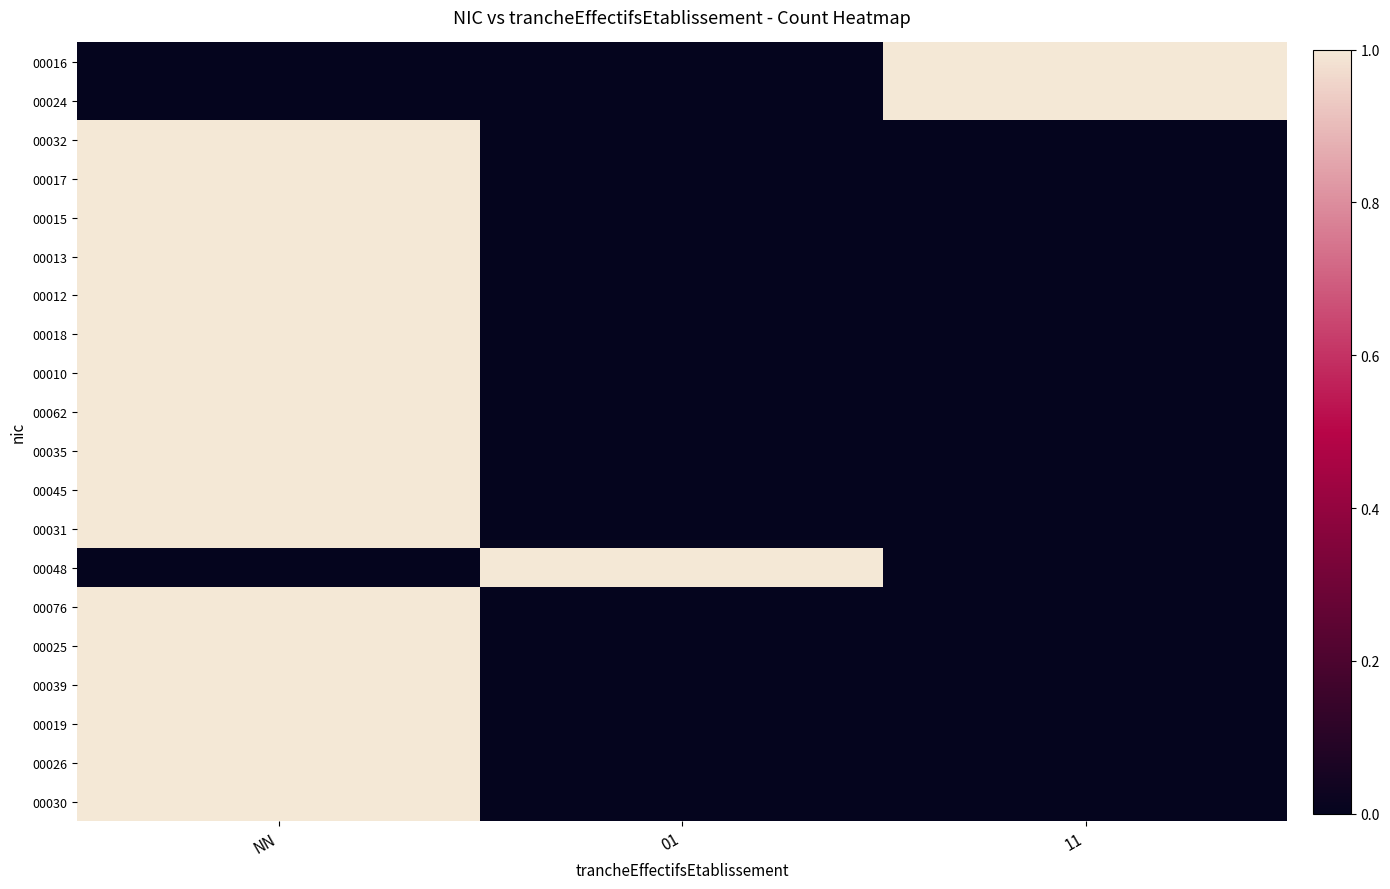

Which category has the highest value across all series?

11